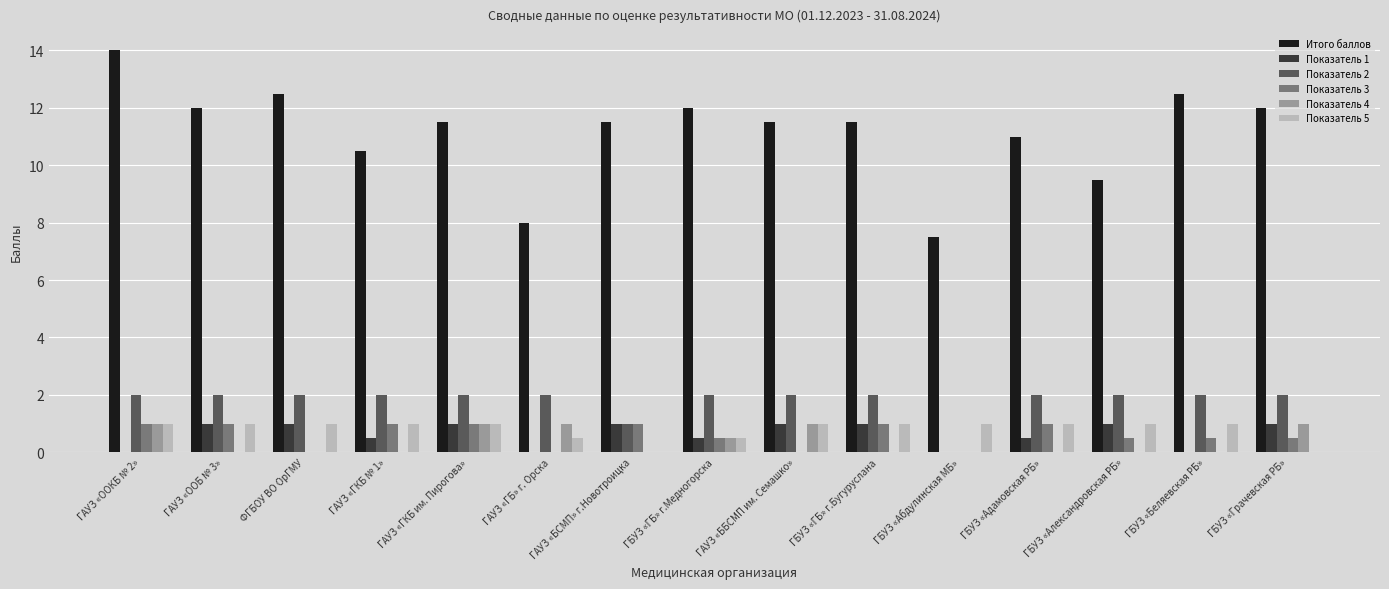

How many Показатель 4 values are between 0 and 1?

15